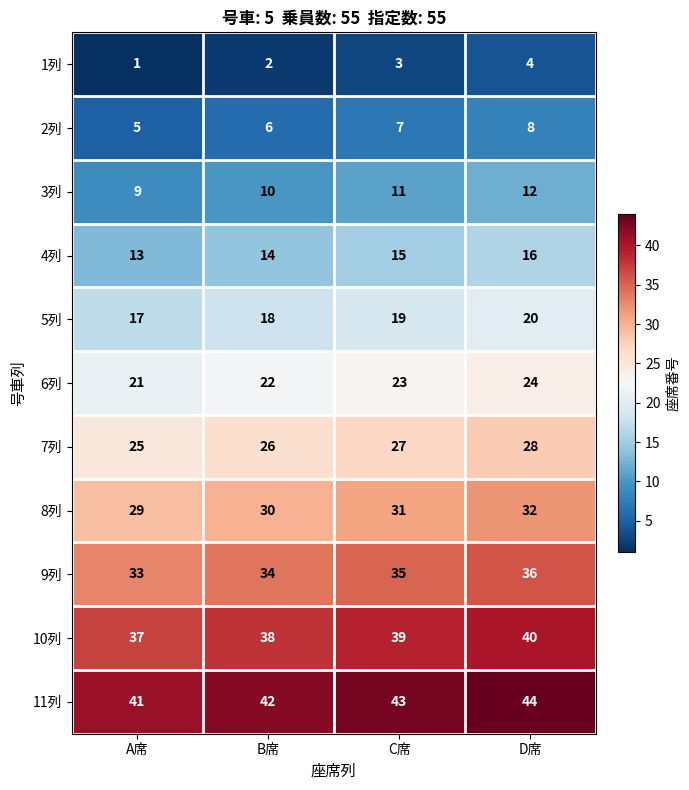

Count the number of data series in this chart.

11